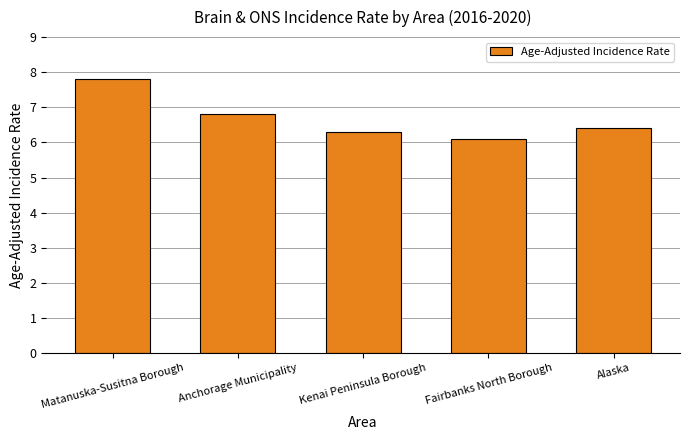

True or false: the data shows 12.6 at Matanuska-Susitna Borough.

False